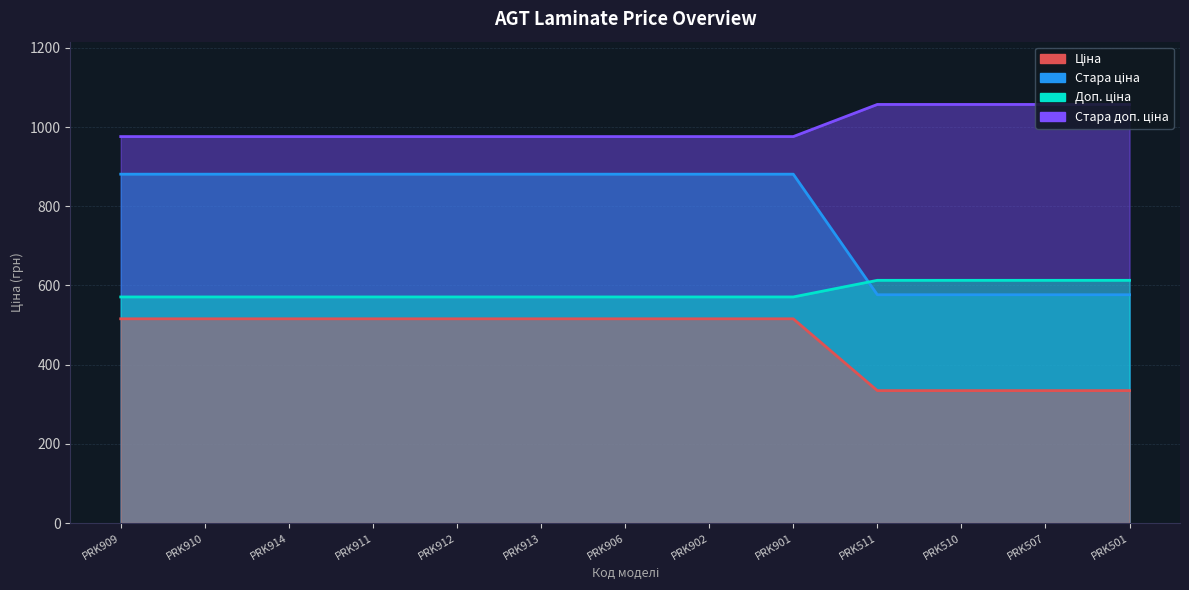

What is the total value across all series at PRK501?

2581.2